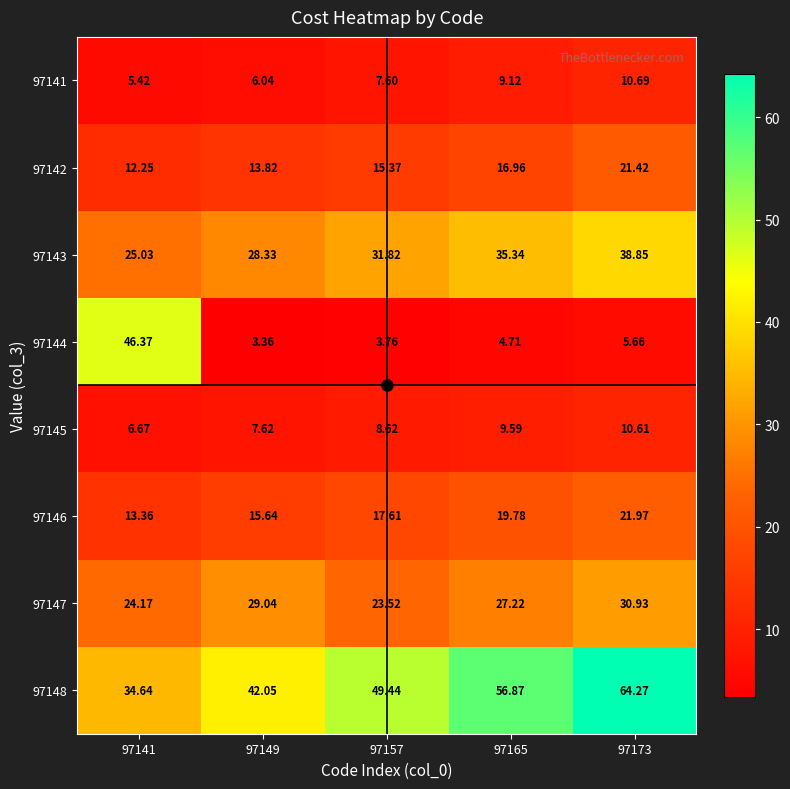

Is the value of 97145 at 97149 greater than the value of 97147 at 97173?

No